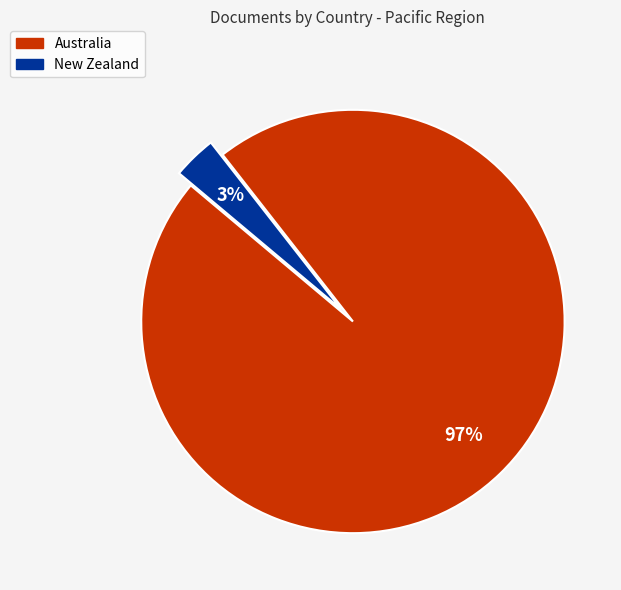

Which has a higher value, New Zealand or Australia?

Australia